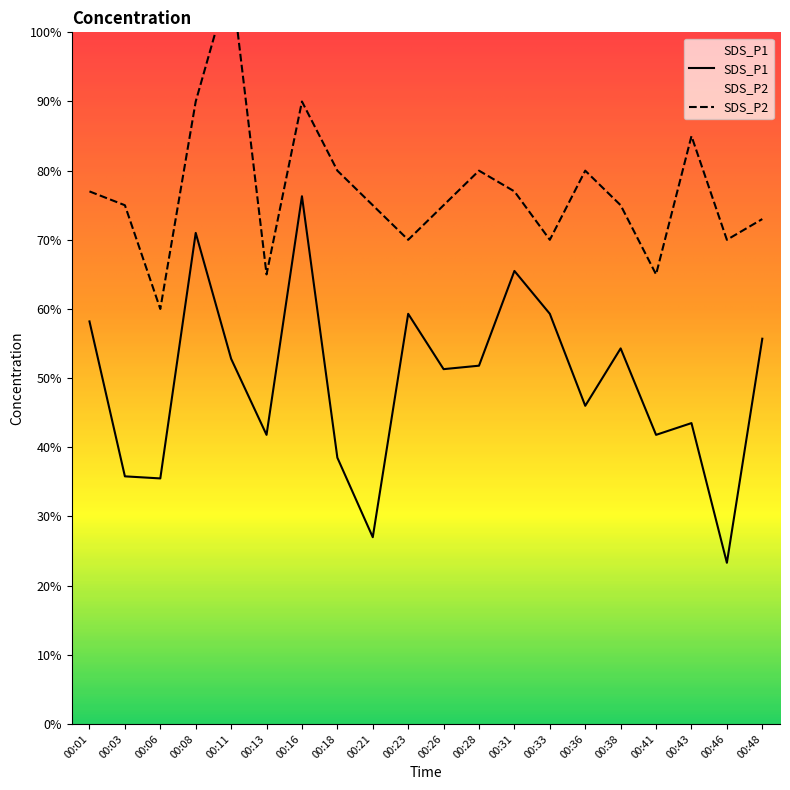

True or false: SDS_P1 and SDS_P2 intersect in this chart.

False